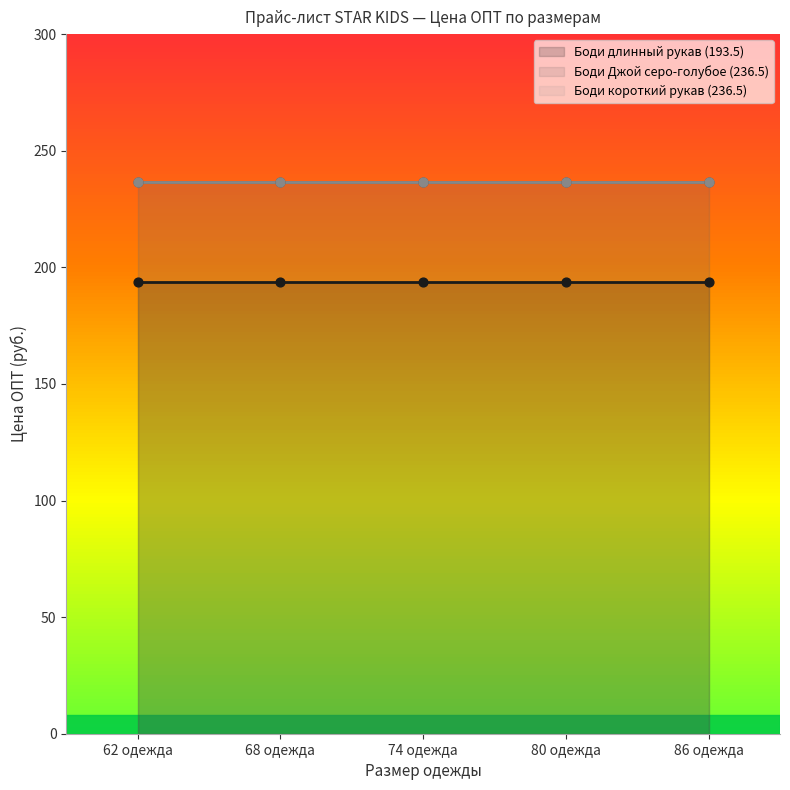

Is the value of Боди Джой серо-голубое (236.5) at 68 одежда greater than the value of Боди короткий рукав (236.5) at 62 одежда?

No